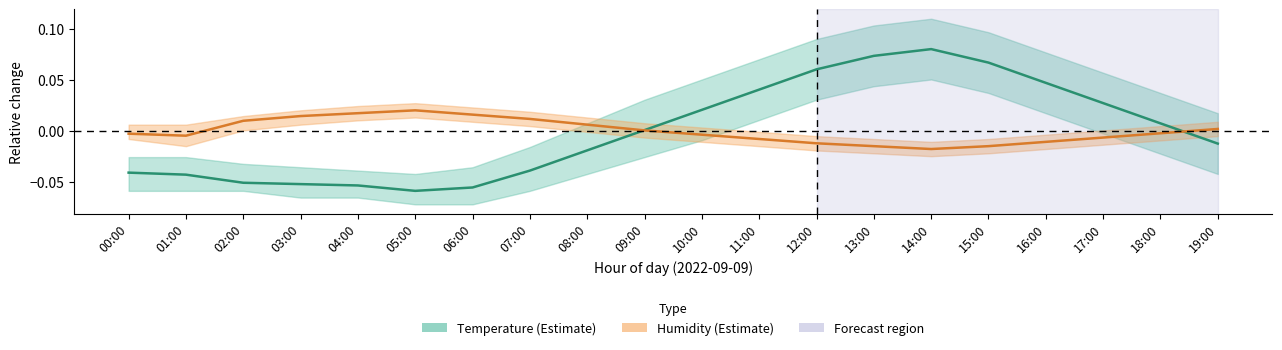

Where is Temperature nearest to the value 0?

09:00